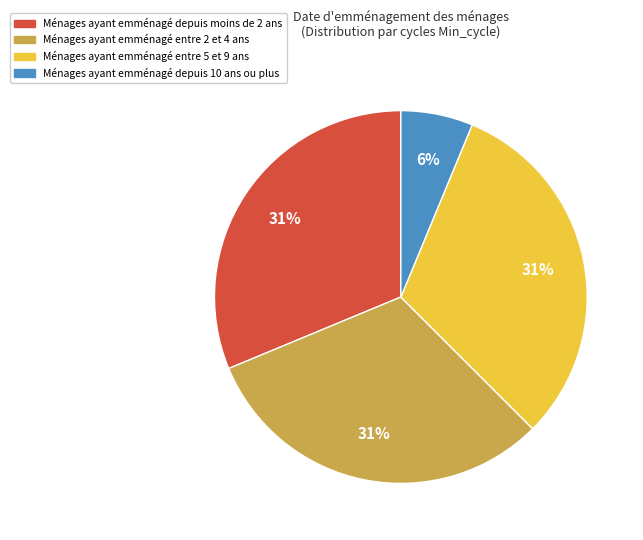

To the nearest percent, what is the average slice percentage?

25%